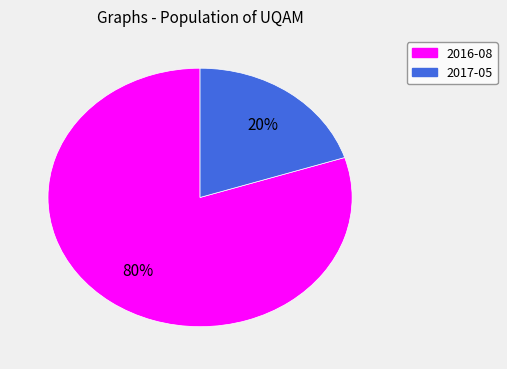

Approximately how many times larger is the value at 2016-08 compared to 2017-05?

4.0